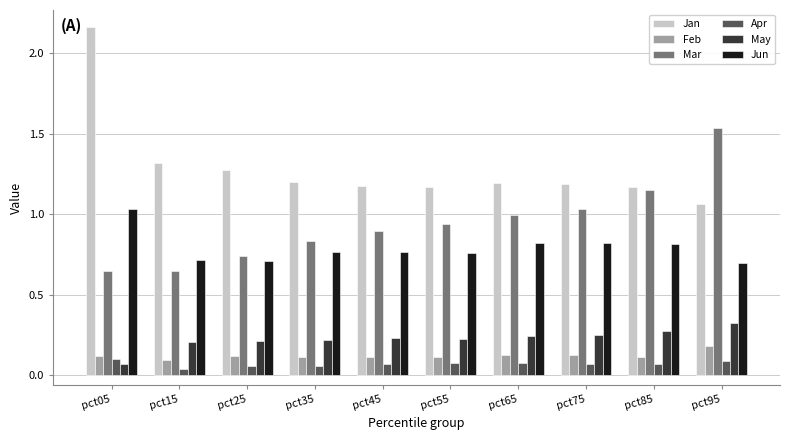

What is the sum of all Jun values?

7.9